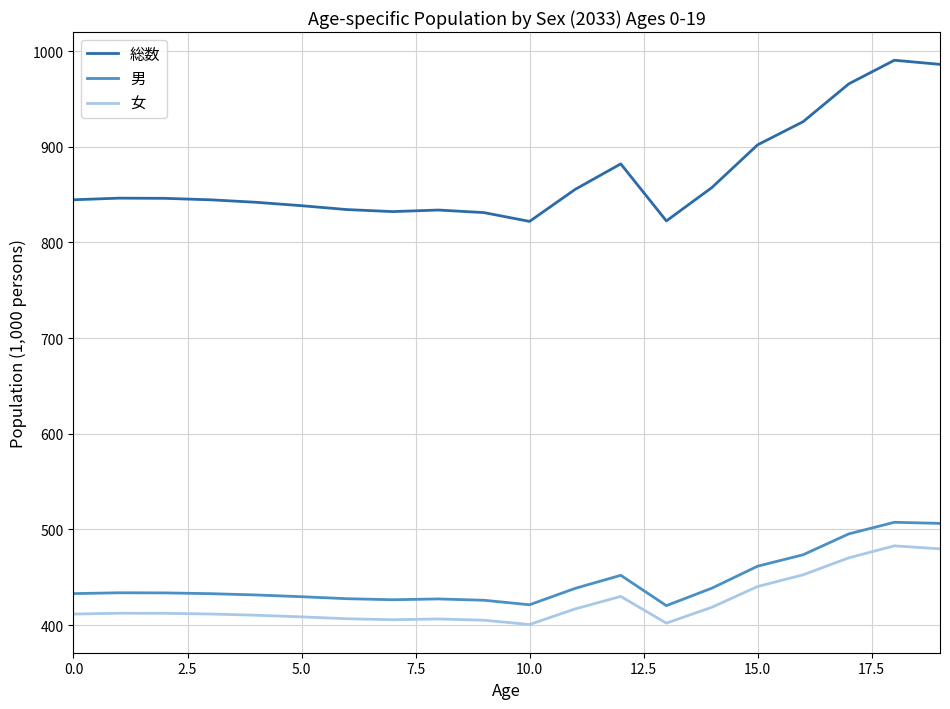

Which series has the widest spread of values?

総数